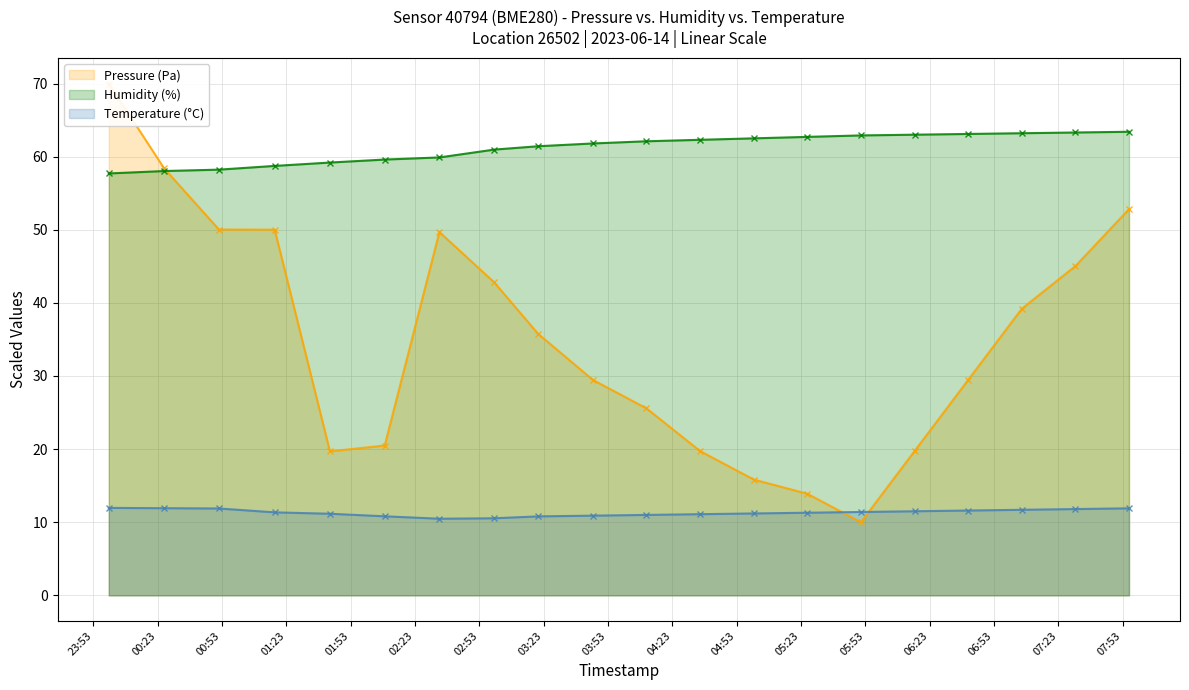

Where is Humidity (%) nearest to the value 60?

2023-06-14T02:34:26